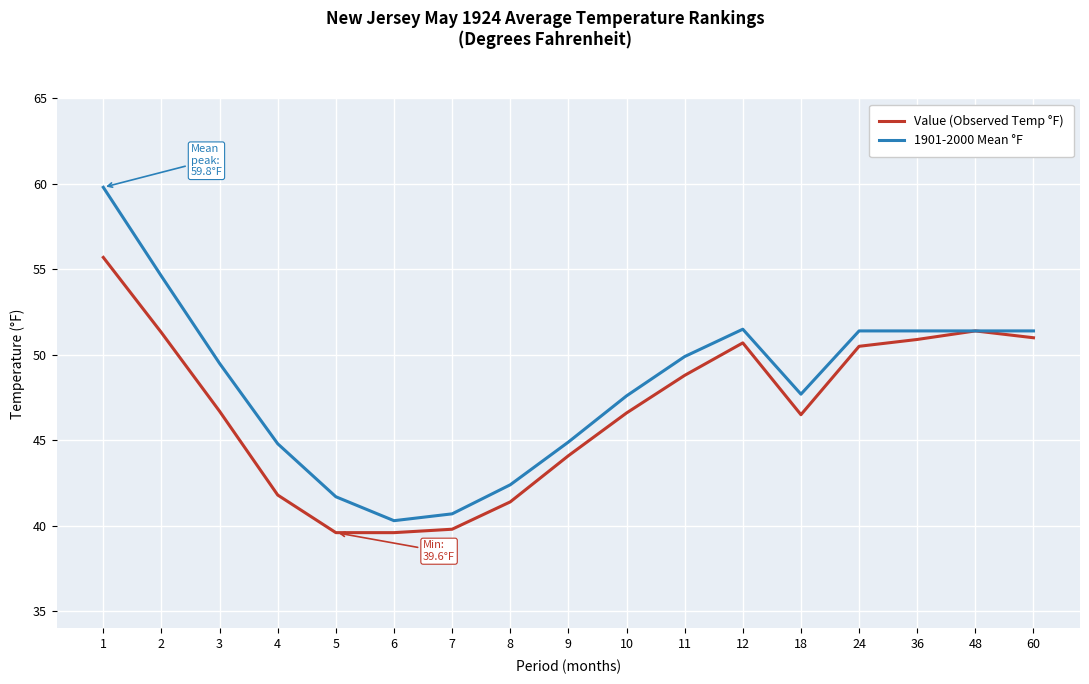

Does the chart have visible grid lines?

Yes